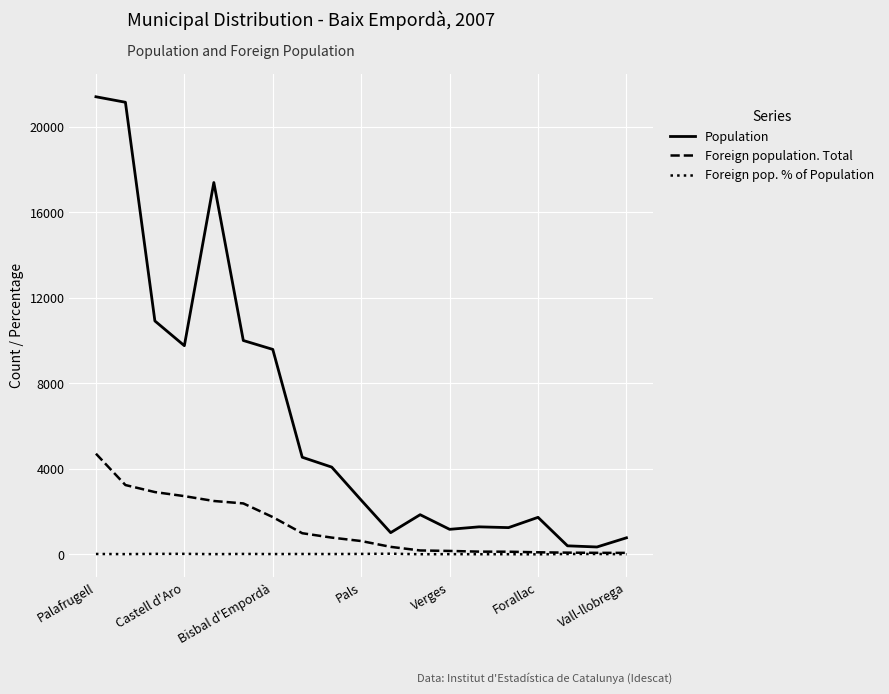

Is this an area chart (filled region under the line)?

No